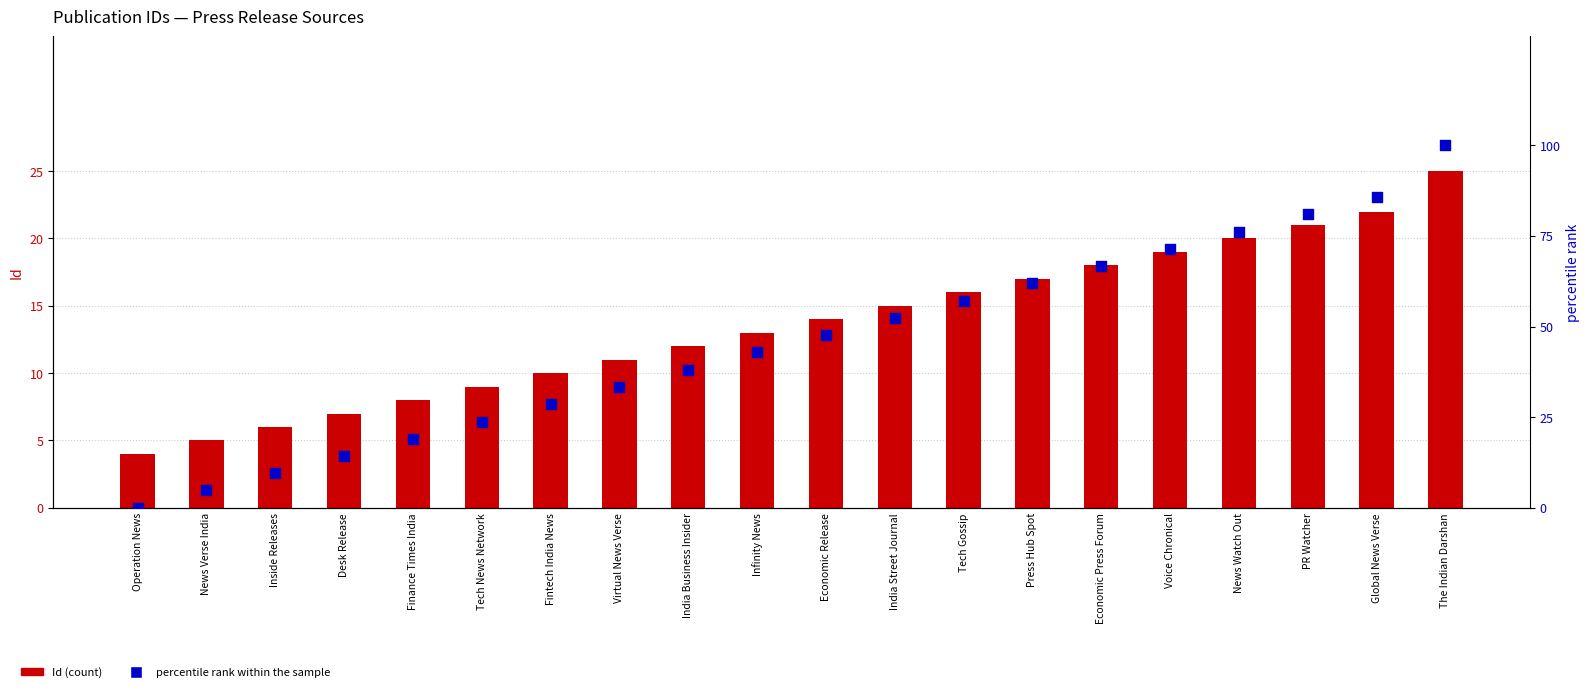

Which series has the widest spread of Y values?

percentile rank within the sample